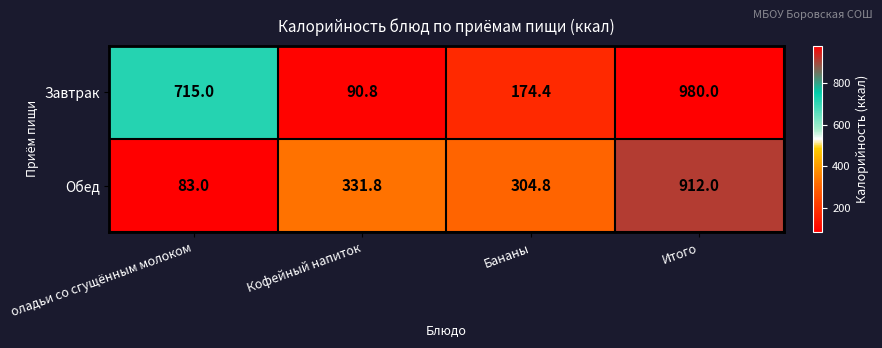

Which series changed the most between оладьи со сгущённым молоком and Кофейный напиток?

Завтрак